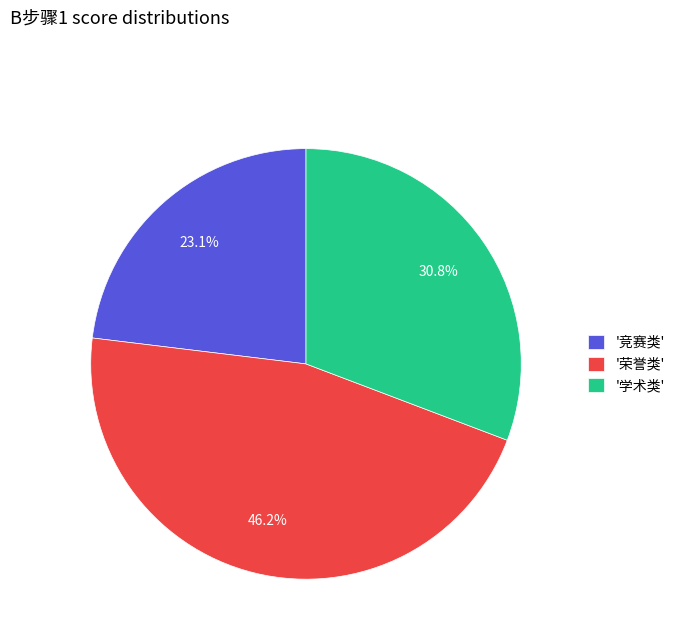

How many segments does this pie chart have?

3